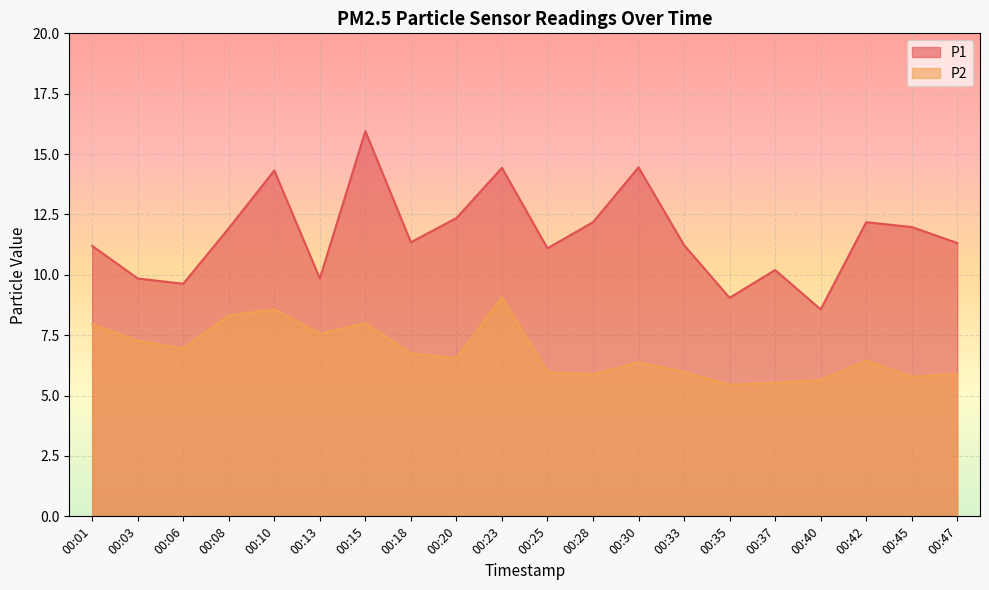

What is the difference between the maximum and minimum values in the P2 series?

3.6